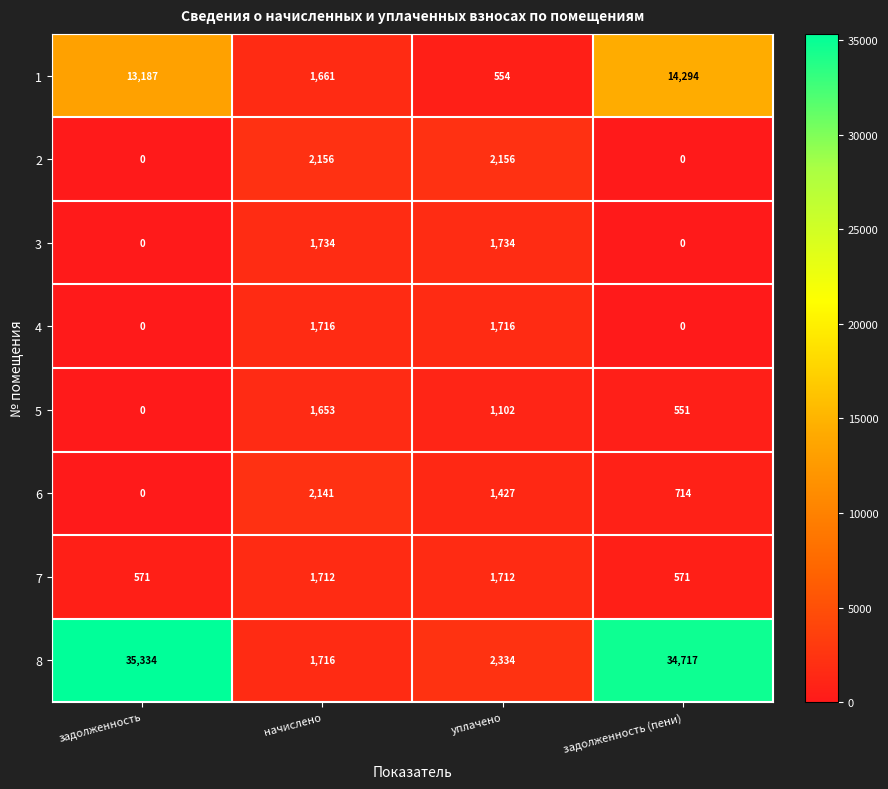

Which series has the largest range (max minus min)?

8